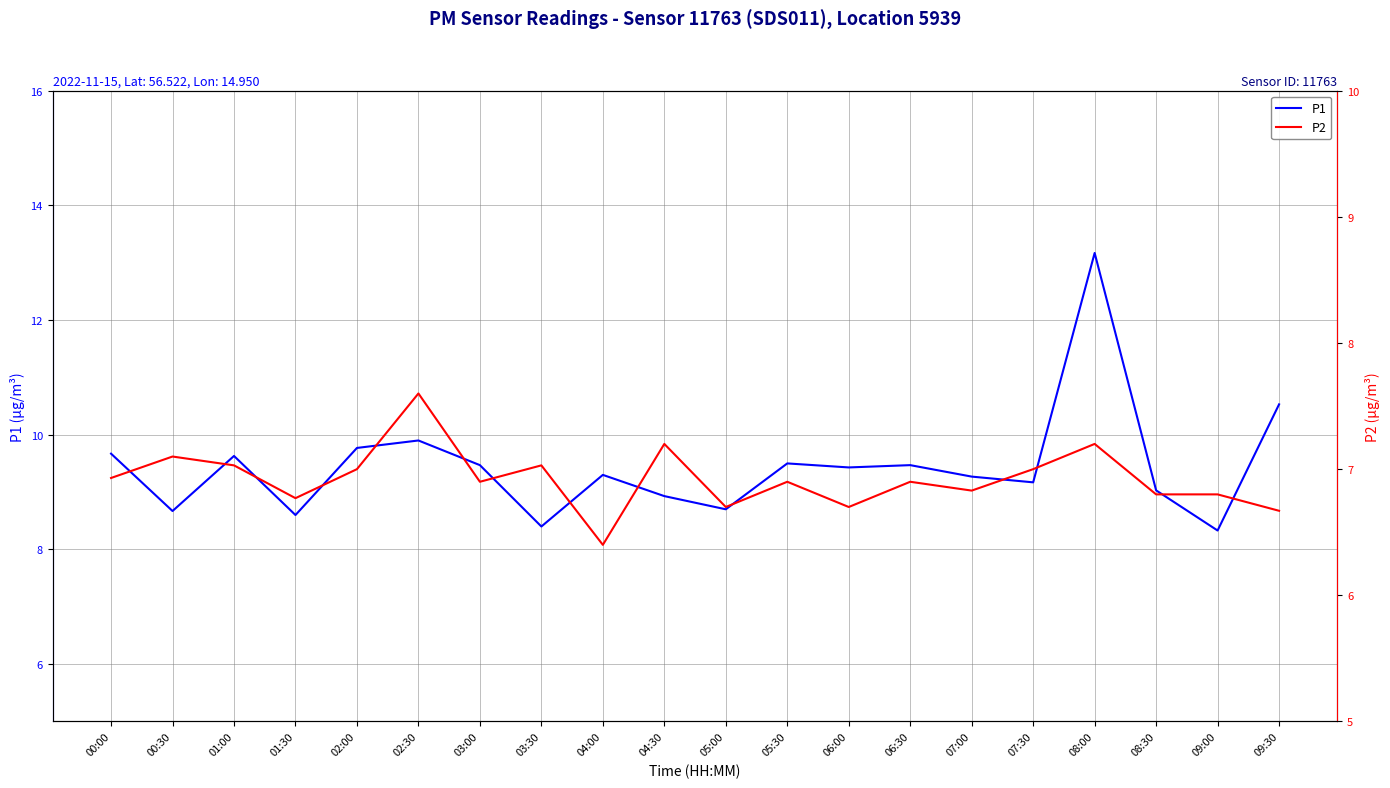

At which category does P2 reach its first local valley?

01:30